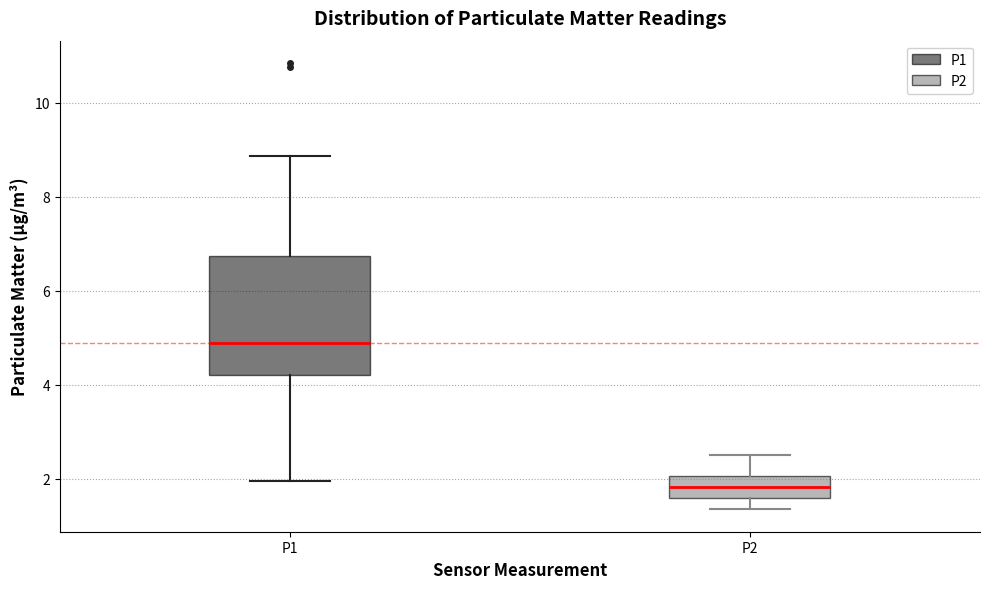

Which box has the lowest median line?

P2